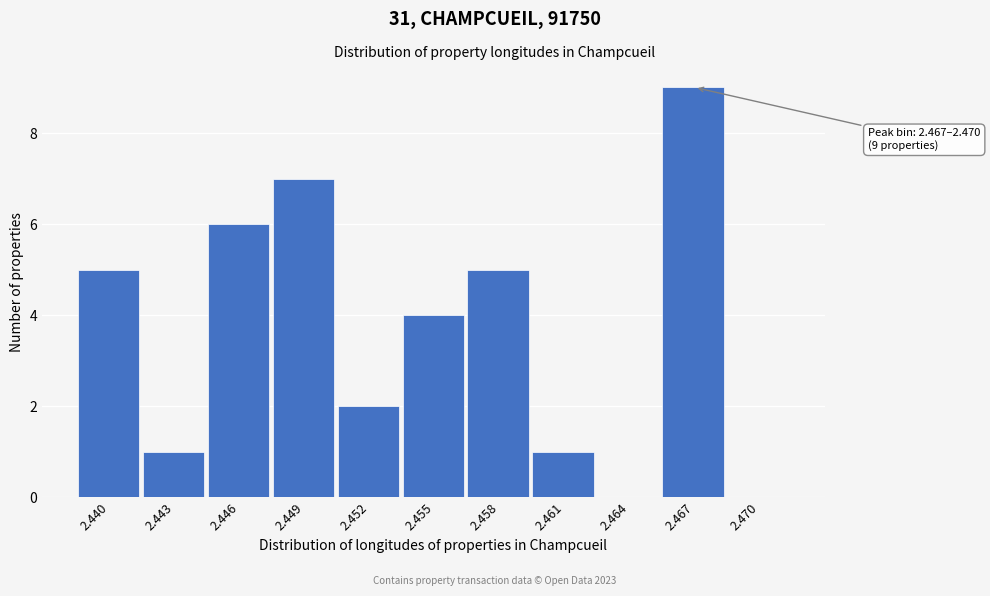

Reading right to left, what are all the values shown in this chart?

2.470=0	2.467=9	2.464=0	2.461=1	2.458=5	2.455=4	2.452=2	2.449=7	2.446=6	2.443=1	2.440=5